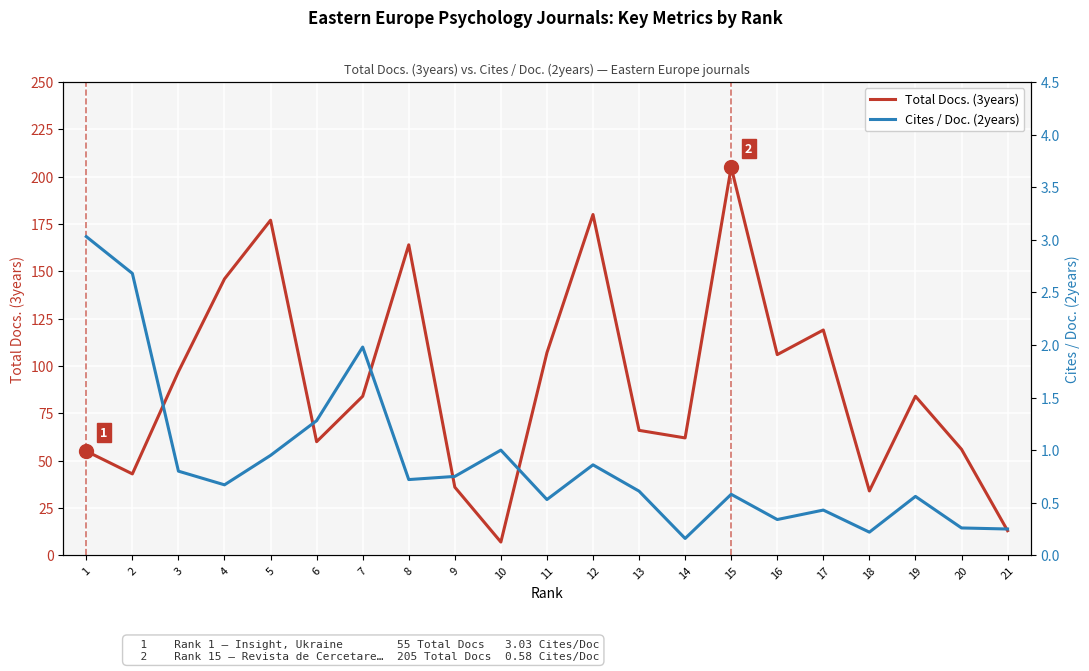

List the labels in order of Total Docs. (3years) value, smallest first.

10, 21, 18, 9, 2, 1, 20, 6, 14, 13, 7, 19, 3, 16, 11, 17, 4, 8, 5, 12, 15